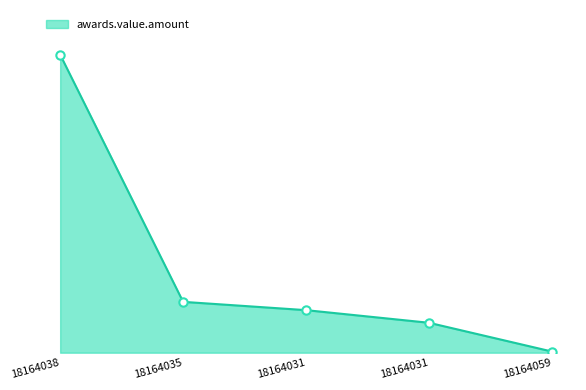

Which category has the highest value across all series?

18164038